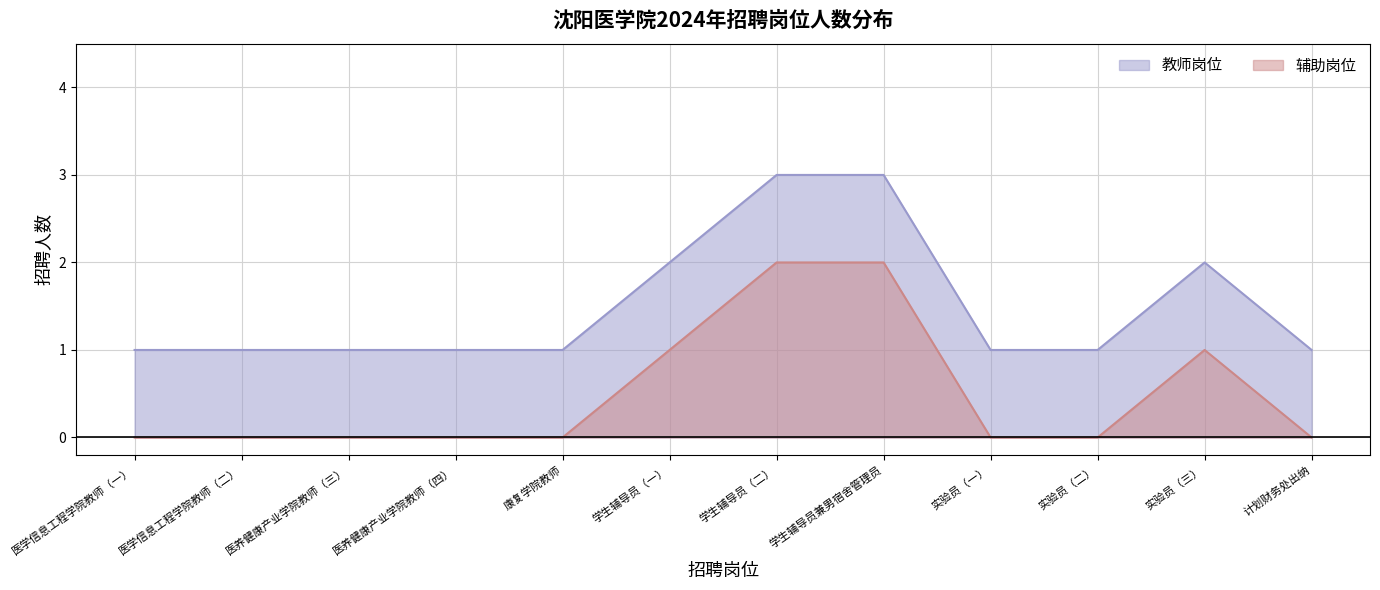

Which category has the highest value across all series?

学生辅导员（二）